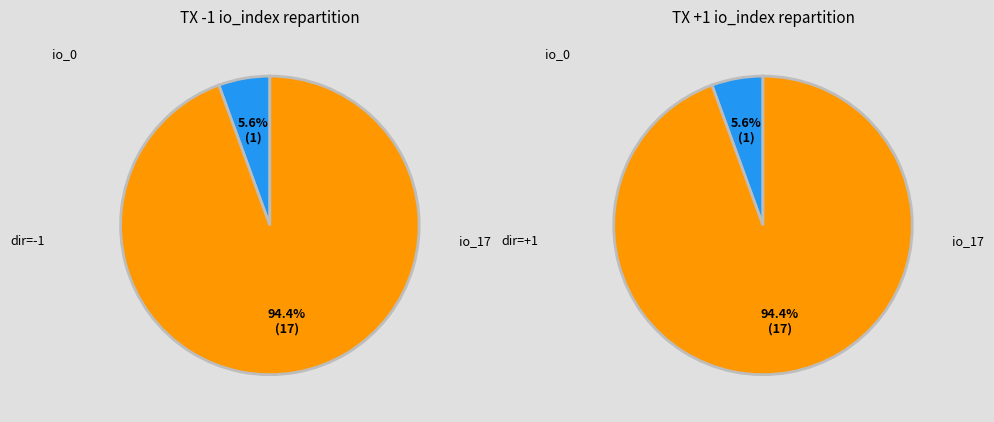

Do io_index_17 and io_index_0 together represent more than half of the pie?

Yes